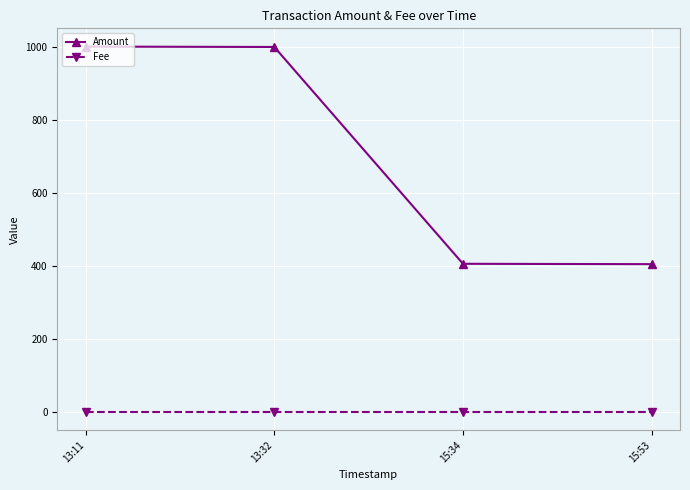

Does the chart display data point markers on the line(s)?

Yes